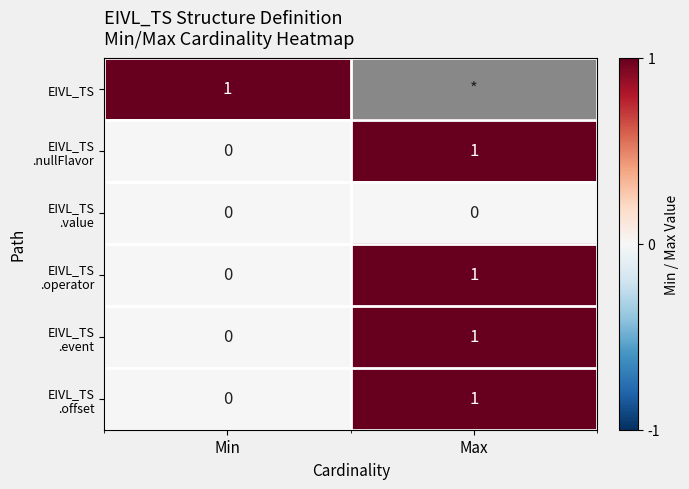

Which series changed the most between Min and Max?

EIVL_TS .nullFlavor